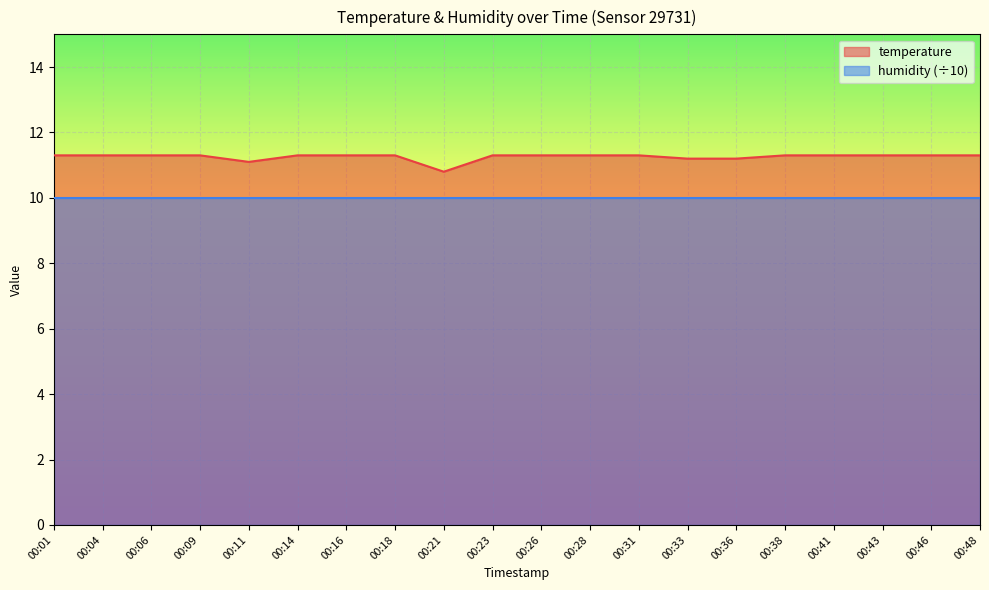

At which category does the chart reach its peak across all series?

00:01